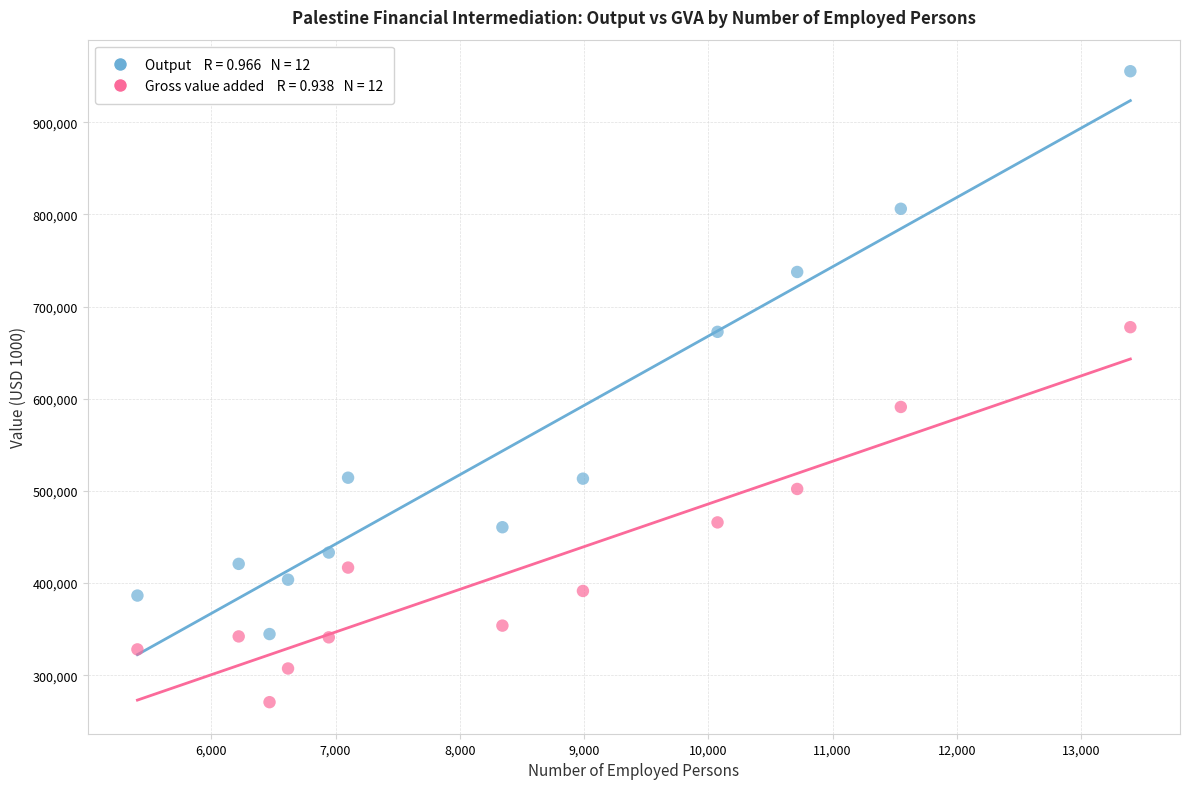

Across all data points, what is the range of Y values (max minus min)?

684608.2